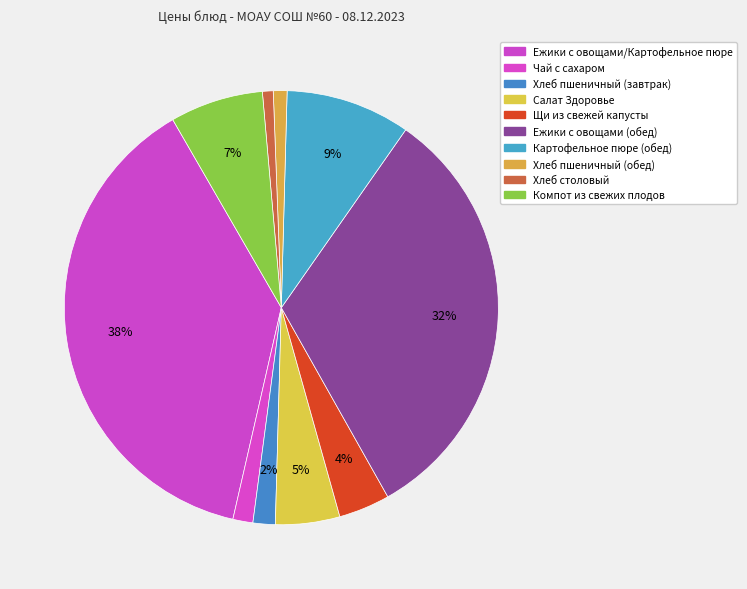

To the nearest percent, what percentage of the pie is Хлеб пшеничный (завтрак)?

2%